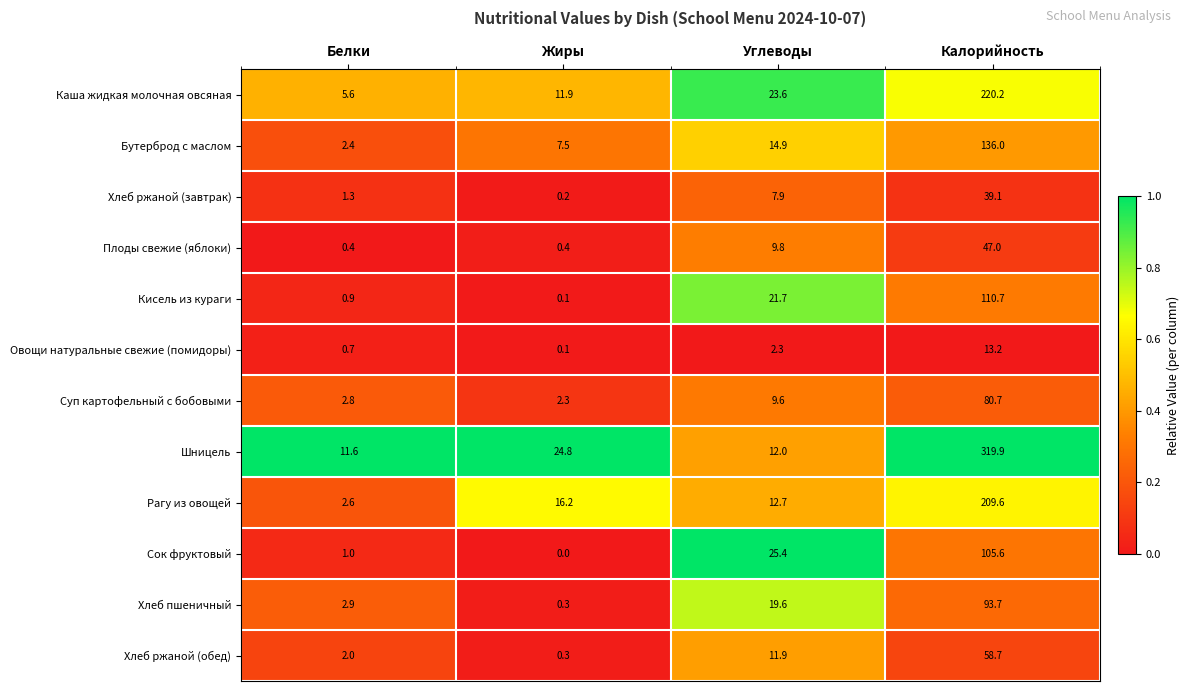

At how many categories does at least one series exceed 0?

4